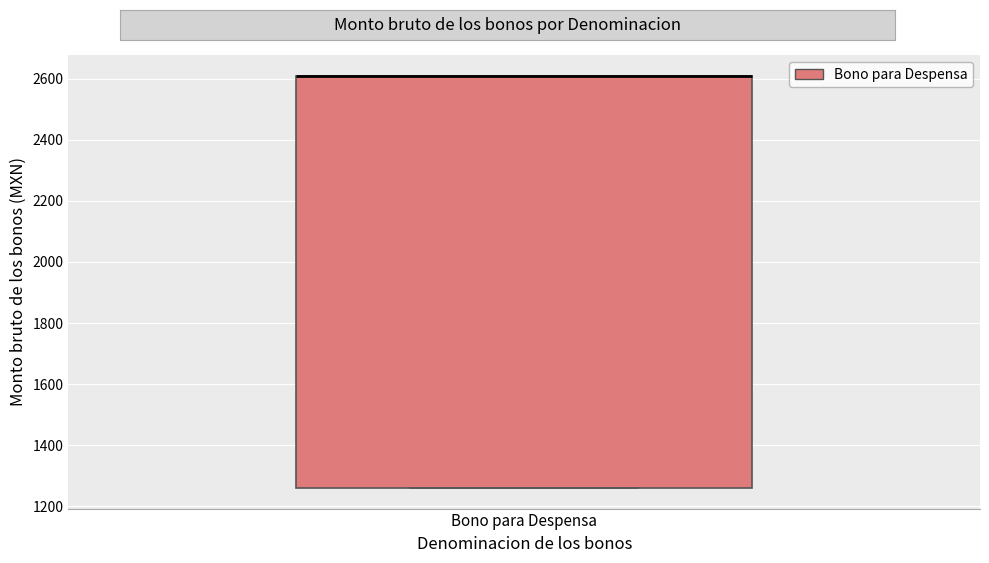

Read this box plot against the y-axis: the position of the median line, the range covered by the box, and the ends of both whiskers. The values are not printed on the chart, so give them approximately, as read against the axis.

median 2620 (drawn on the box's upper edge), box 1260 to 2620, whiskers 1260 to 2620